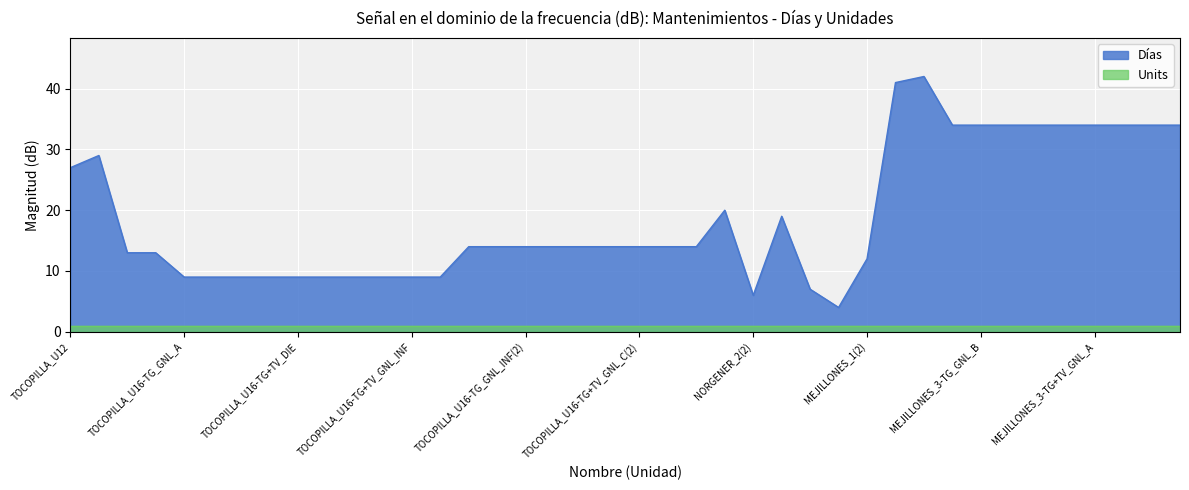

What value does the data have at MEJILLONES_3-TG+TV_GNL_INF, to the nearest 5?

35